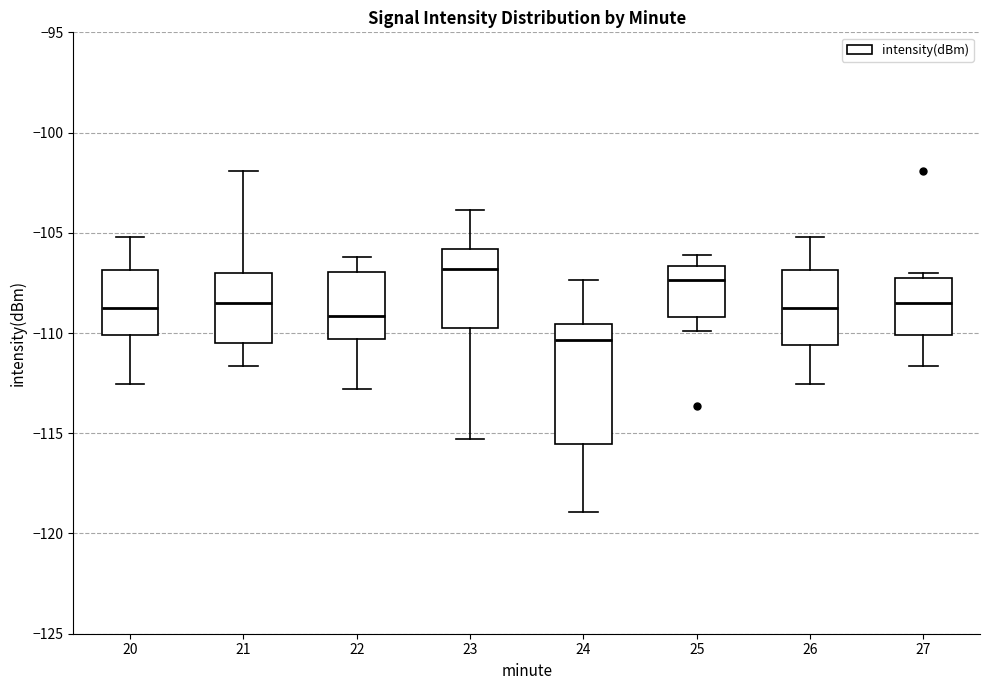

Comparing the boxes themselves (not the whiskers), which one is the tallest?

24